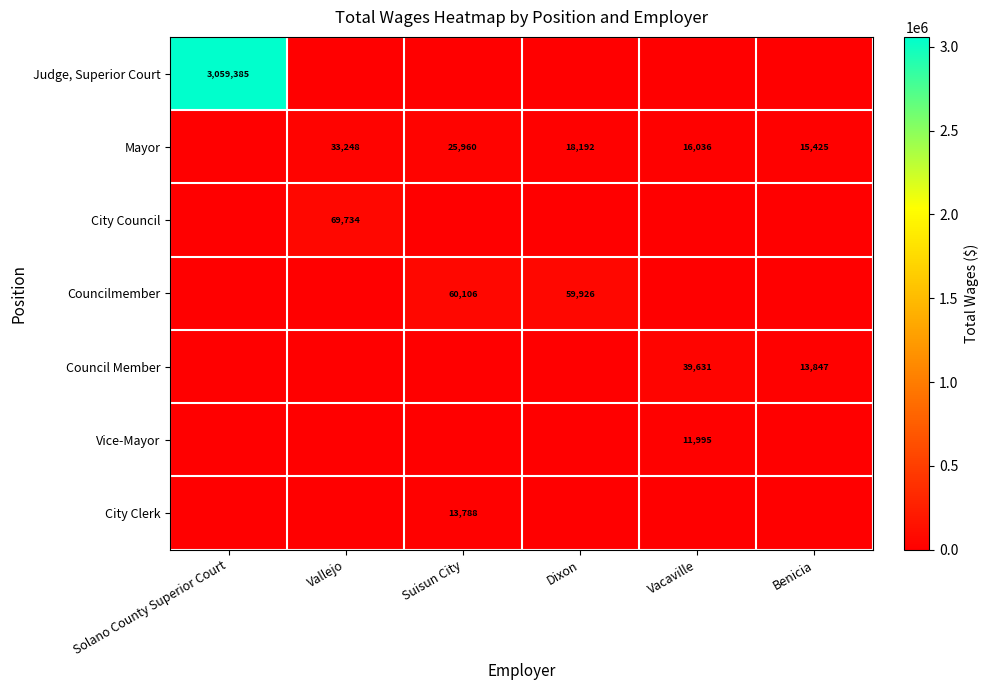

Is it true that Mayor equals 18192 at Dixon?

True